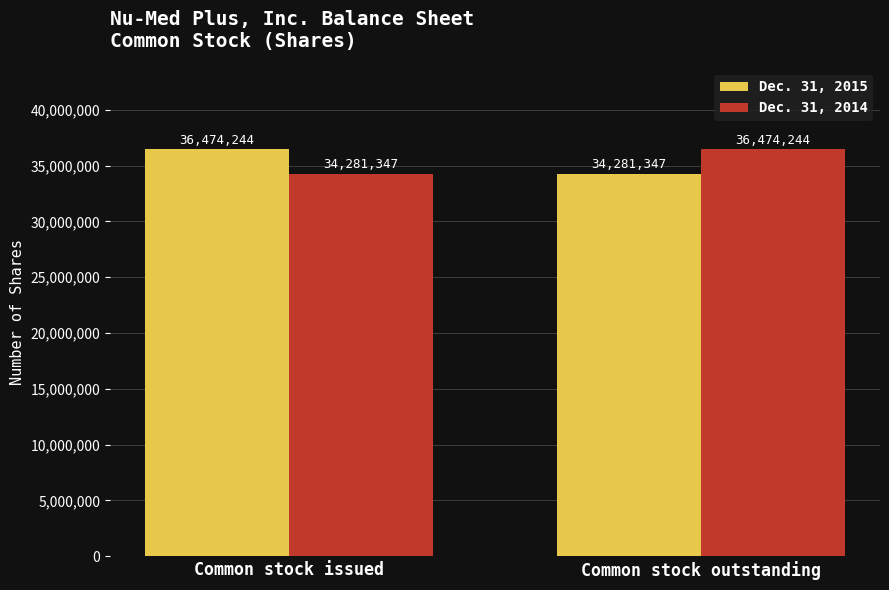

Is the value of Dec. 31, 2014 at Common stock issued greater than the value of Dec. 31, 2015 at Common stock issued?

No